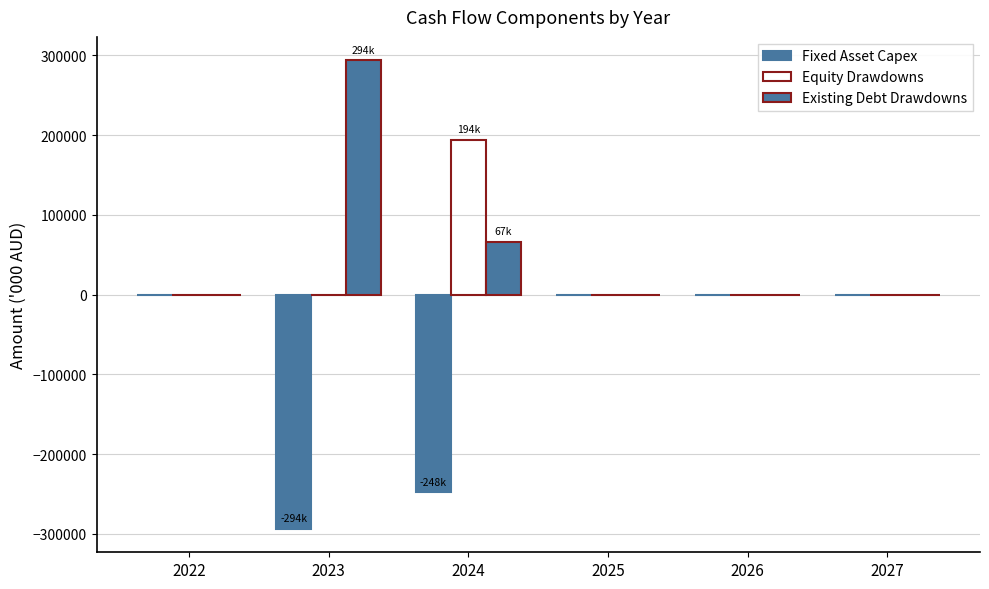

How many values in the Existing Debt Drawdowns series exceed 0?

2